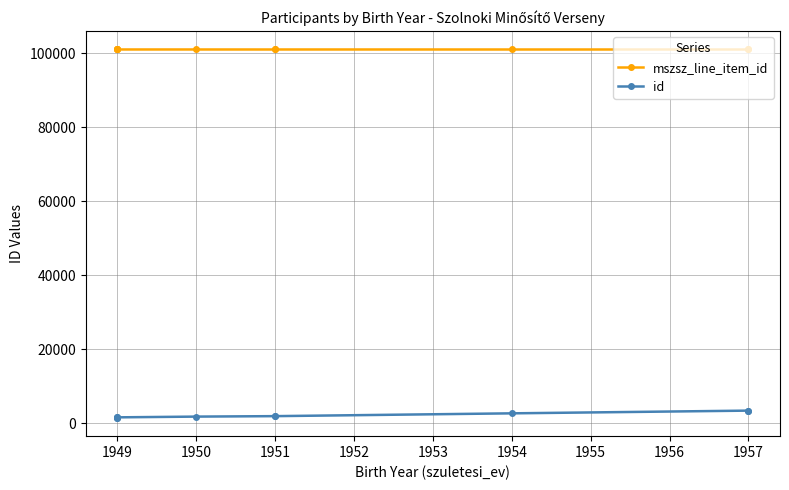

Count the number of data series in this chart.

2